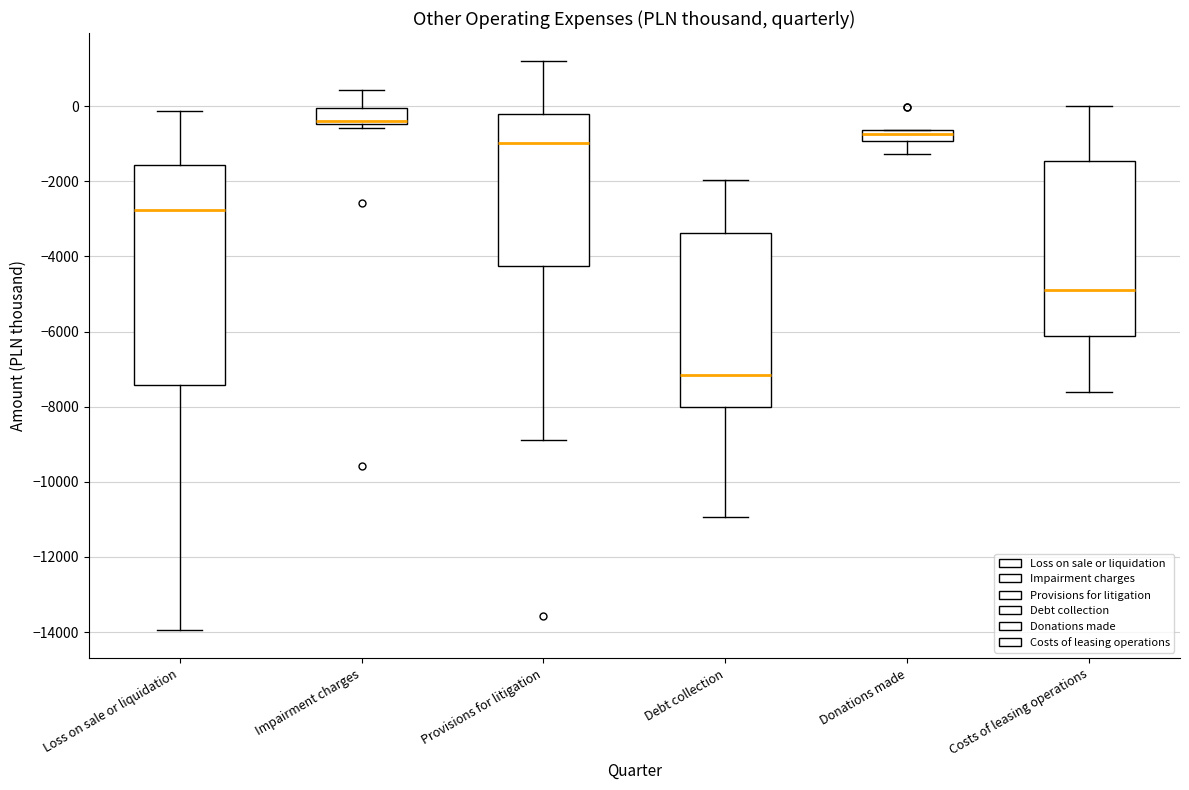

Which box has the lowest median line?

Debt collection